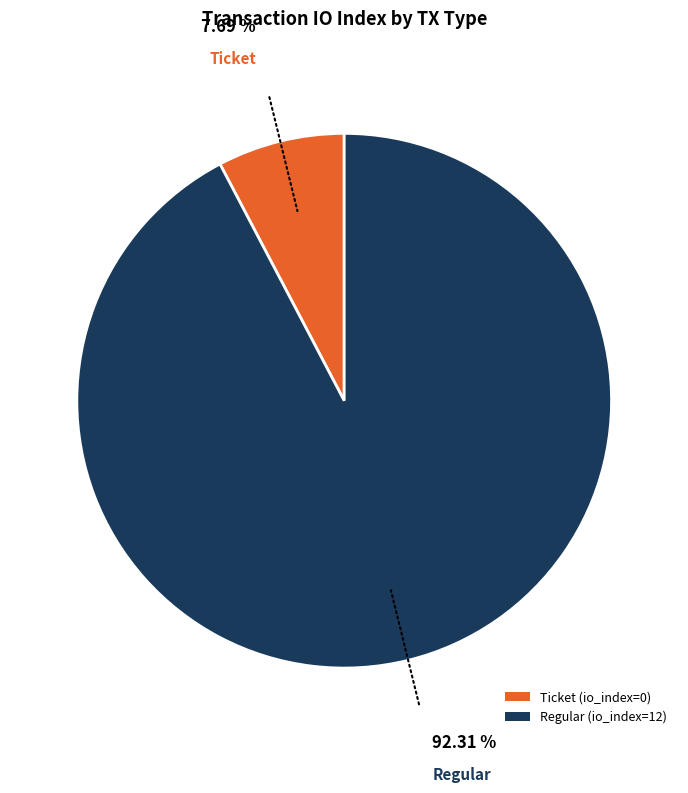

Is Ticket (io_index=0) the majority of the pie?

No